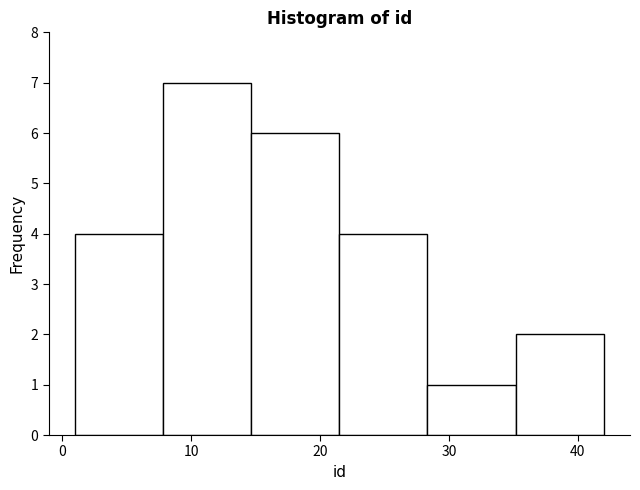

Reading left to right, transcribe this chart: for each bar, give the range it covers on the x-axis and its height. Neither the bar edges nor the heights are printed on the chart, so give them approximately, as read against the axes.

1 to 8: 4
8 to 15: 7
15 to 22: 6
22 to 28: 4
28 to 35: 1
35 to 42: 2